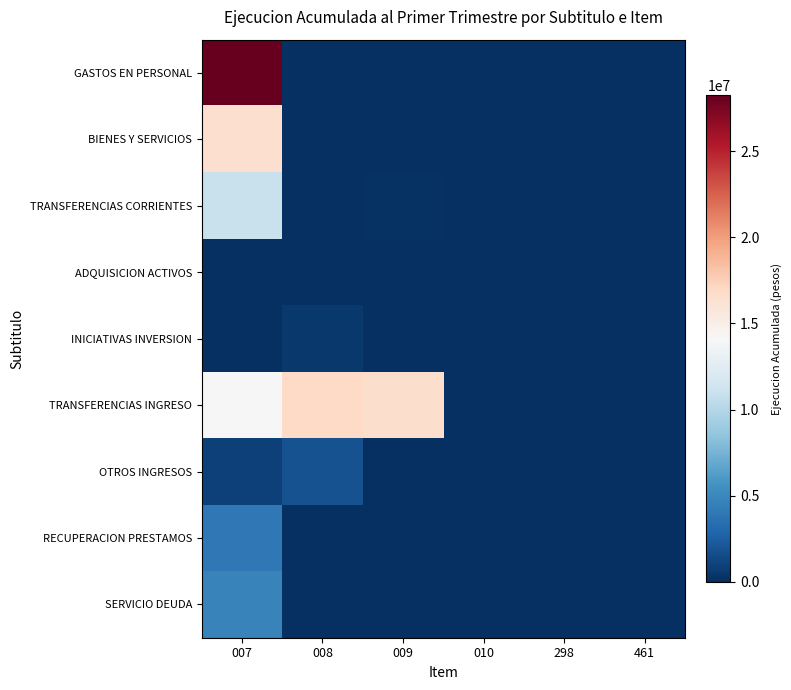

Count the number of categories in the chart.

6